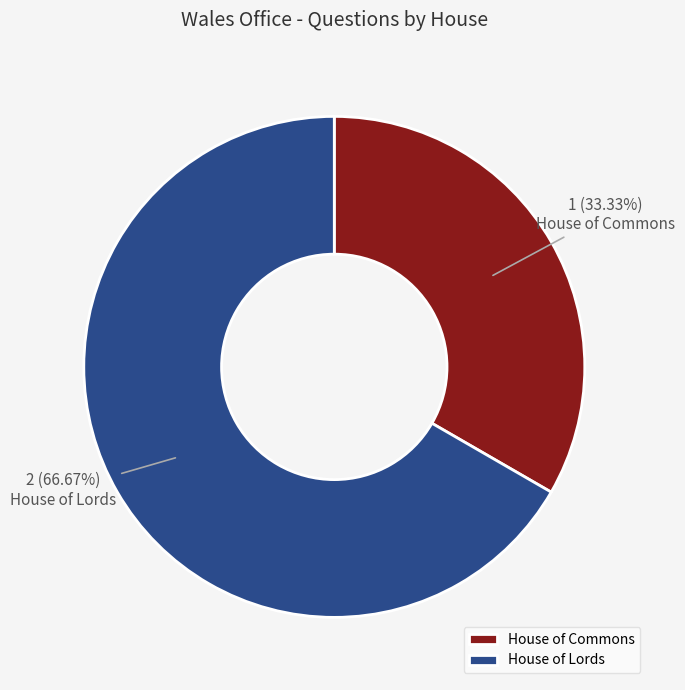

What portion of the pie excludes House of Lords?

33.3%